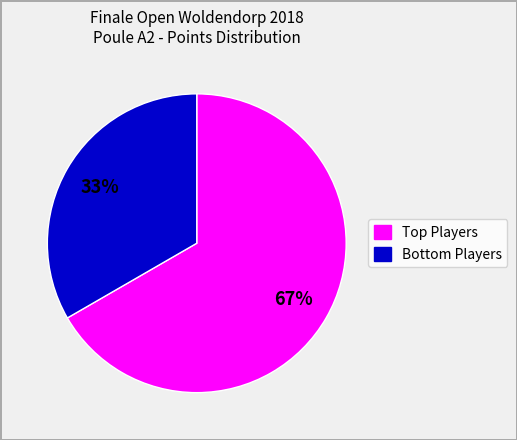

Is there any slice that represents more than half of the pie?

Yes